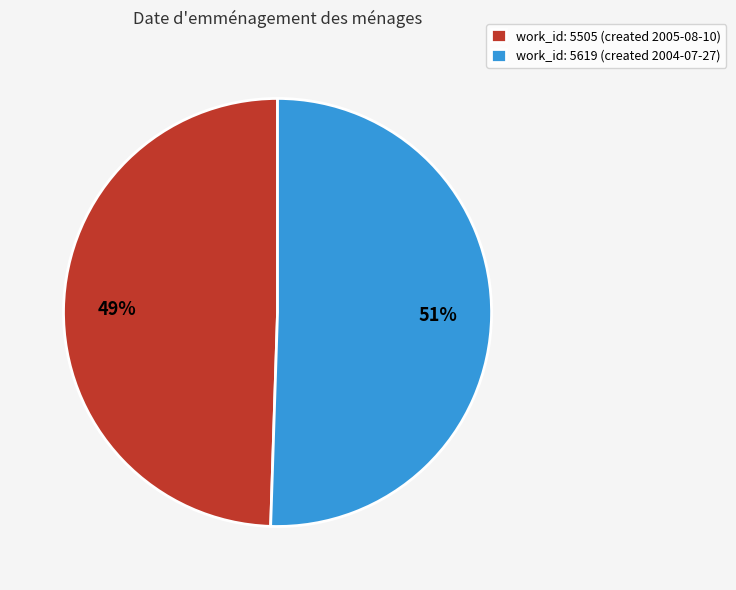

Rank the categories by value from highest to lowest.

work_id: 5619 (created 2004-07-27), work_id: 5505 (created 2005-08-10)